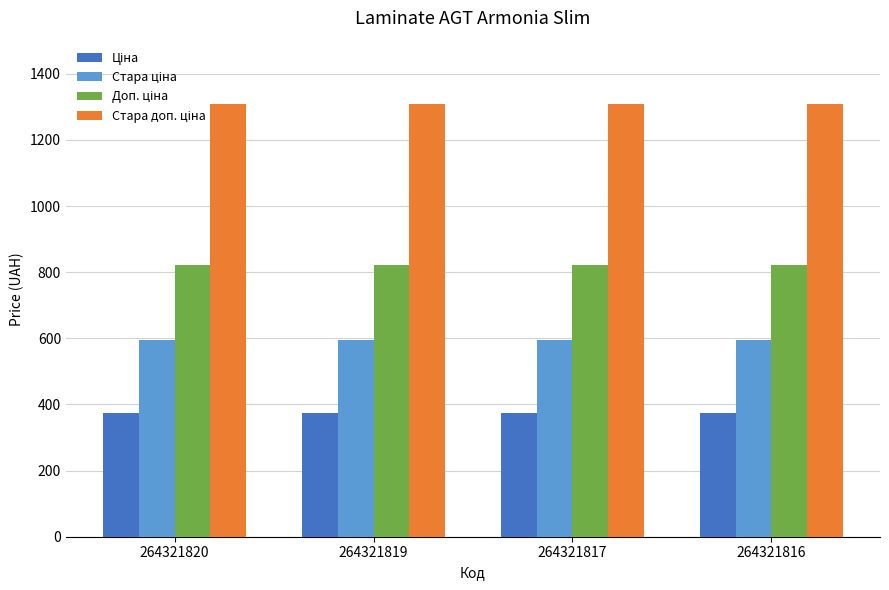

What is the minimum value shown in the chart?

375.0